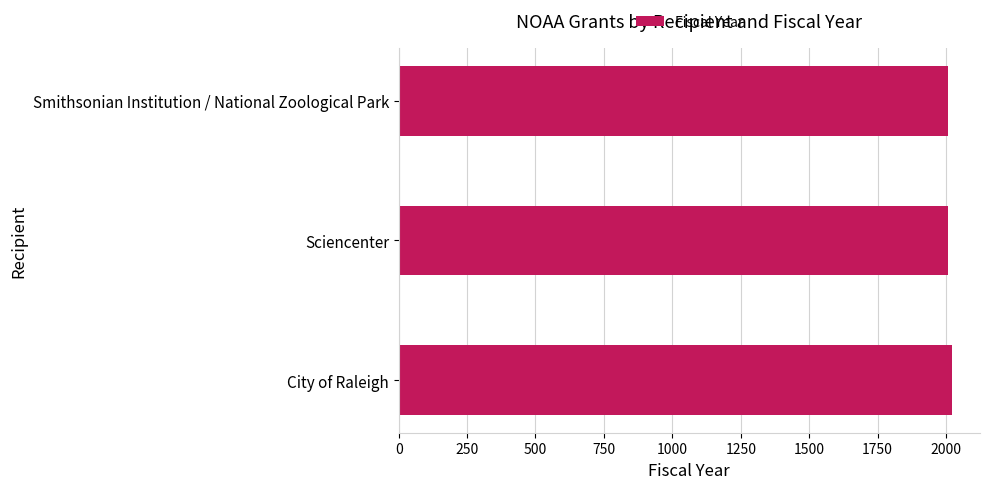

Count the number of categories in the chart.

3